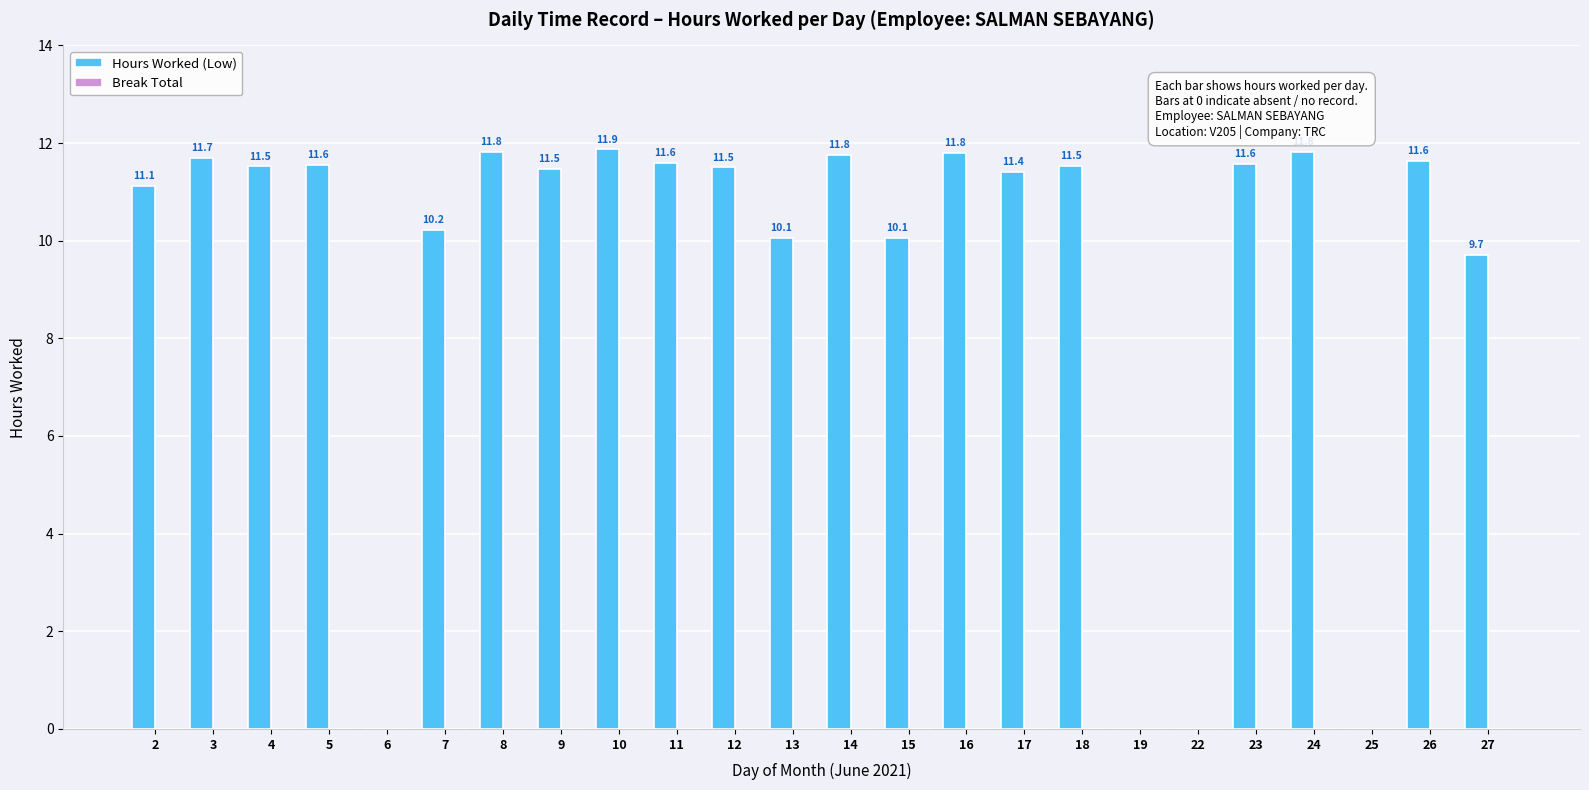

What is the greatest value displayed?

11.9